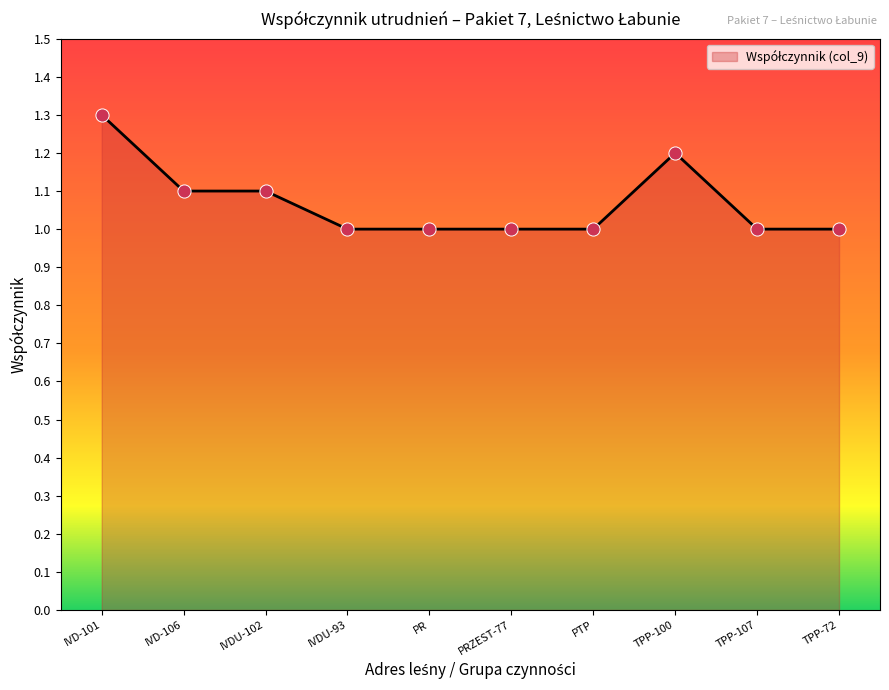

What is the ratio of the value at IVDU-93 to the value at TPP-72?

1.0